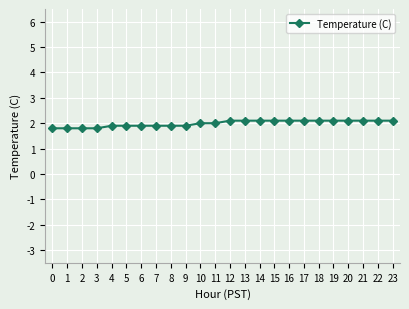

Between 17 and 4, which is larger?

17